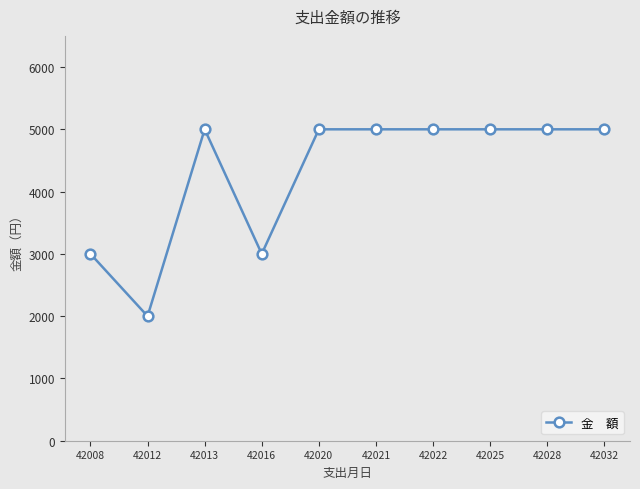

What is the greatest value displayed?

5000